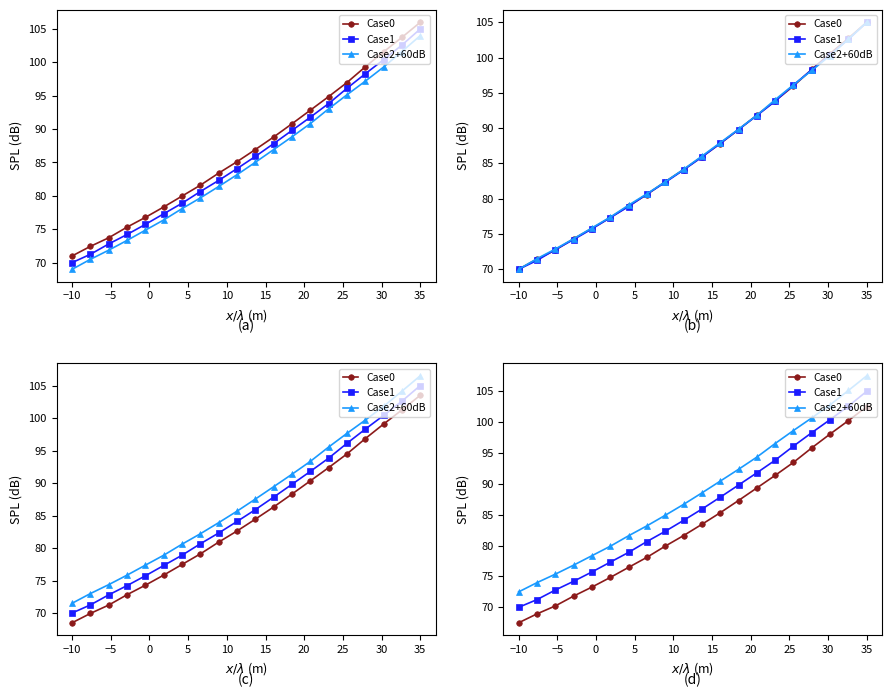

Which series changed the most between −5 and 0?

Case1